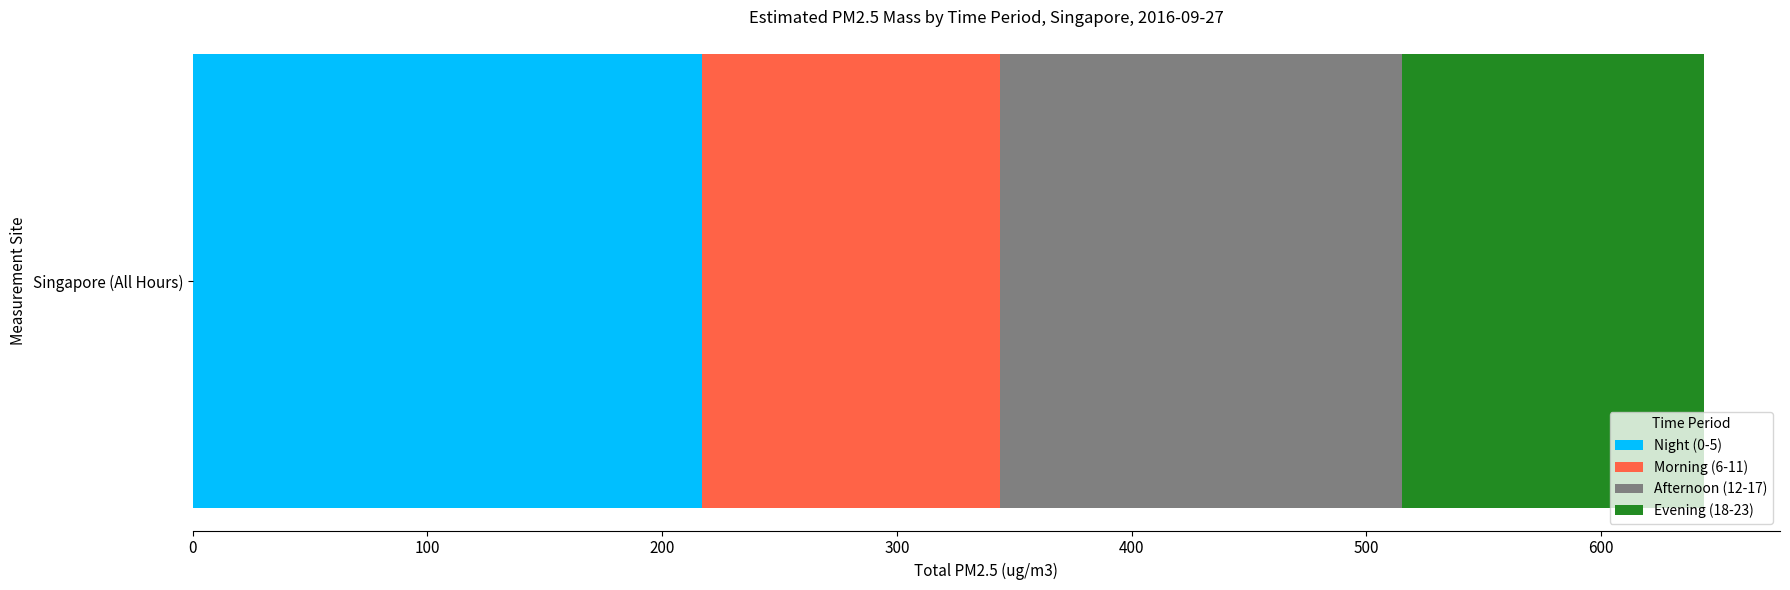

Is it true that Night (0-5) equals 389.2 at Singapore (All Hours)?

False